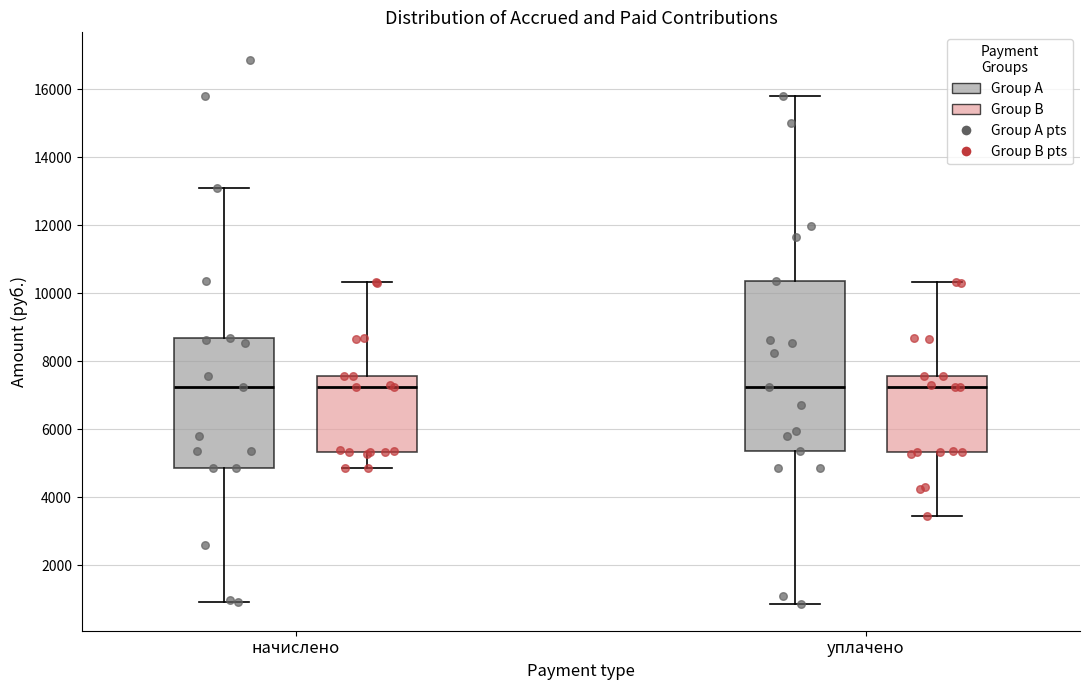

Reading left to right, transcribe this box plot: for each box, give where its median line is, the range the box spans, and where its two whiskers end, as read against the y-axis. The values are not printed on the chart, so give them approximately, as read against the axis.

начислено (Group A): median 7200, box 4800 to 8600, whiskers 1000 to 13200
начислено (Group B): median 7200, box 5400 to 7600, whiskers 4800 to 10400
уплачено (Group A): median 7200, box 5400 to 10400, whiskers 800 to 15800
уплачено (Group B): median 7200, box 5400 to 7600, whiskers 3400 to 10400